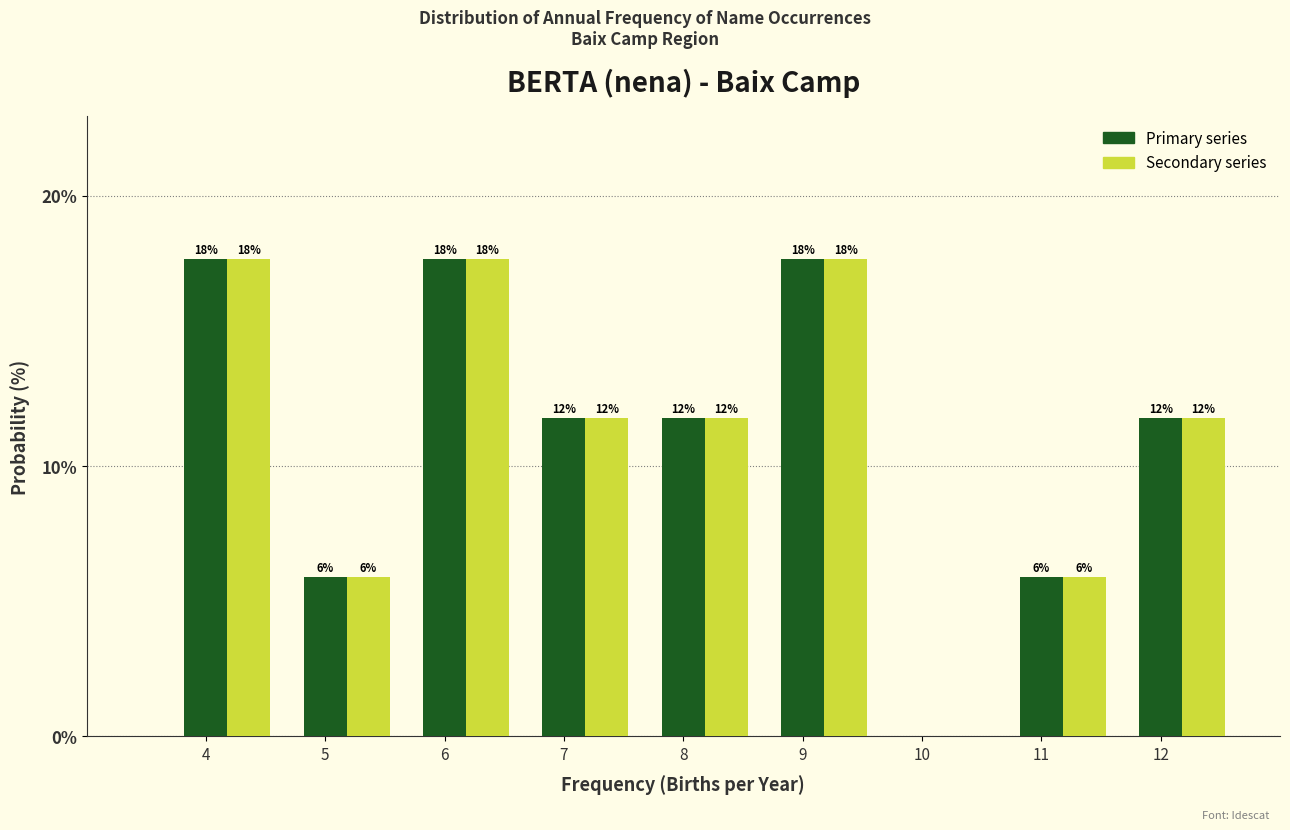

Are the bars horizontal?

No